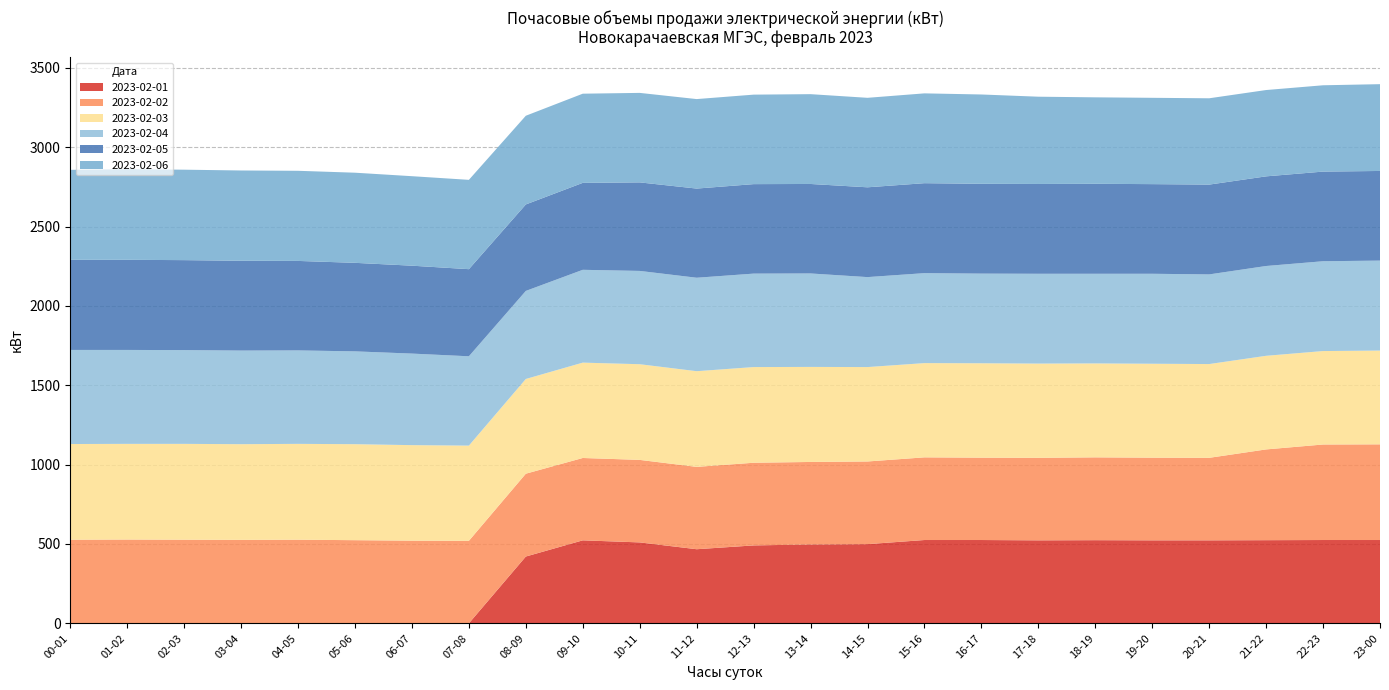

Reading left to right, what are all the values shown in this chart?

2023-02-01: 0	0	0	0	0	0	0	0	421	523	510	467	491	497	499	525	525	523	524	523	523	524	525	525
2023-02-02: 527	528	527	526	527	524	521	520	522	519	520	519	521	520	521	521	519	520	522	521	520	572	602	603
2023-02-03: 603	603	604	603	604	605	602	600	597	601	603	603	603	599	595	594	595	594	592	592	591	590	589	591
2023-02-04: 593	592	591	590	589	585	577	563	555	585	588	589	589	589	567	567	565	566	565	567	565	566	566	567
2023-02-05: 568	568	567	566	564	558	554	549	545	548	558	562	564	564	566	567	566	566	567	565	566	565	565	565
2023-02-06: 567	571	570	569	568	568	564	563	559	562	564	564	564	566	564	566	563	550	545	544	544	544	544	547